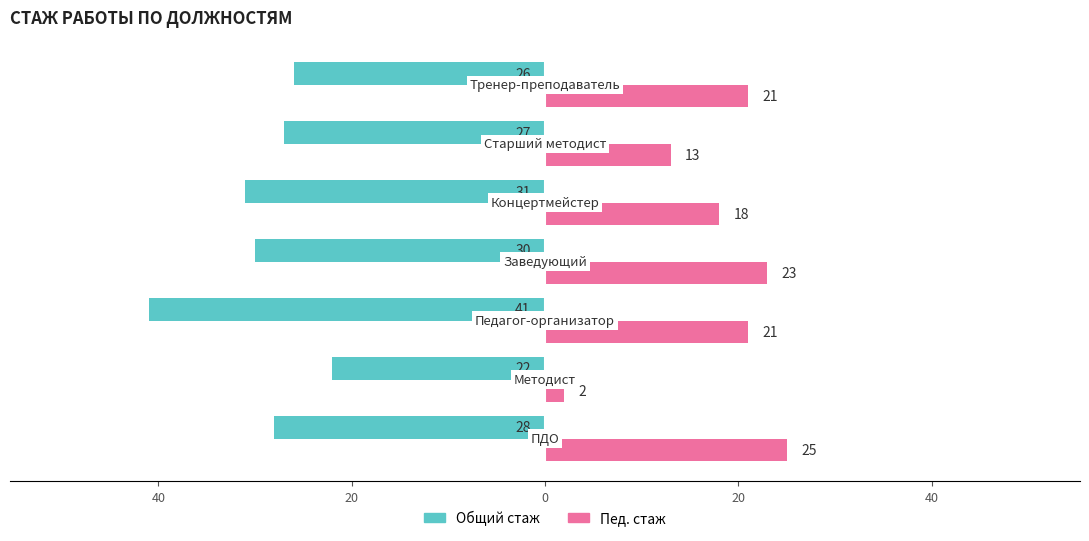

What are all the series names shown in the legend?

Общий стаж, Пед. стаж